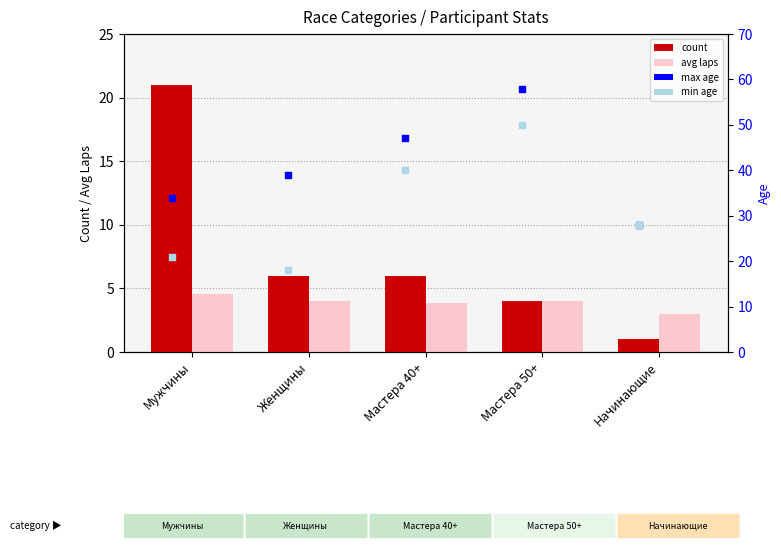

What are all the series names shown in the legend?

count, avg laps, max age, min age